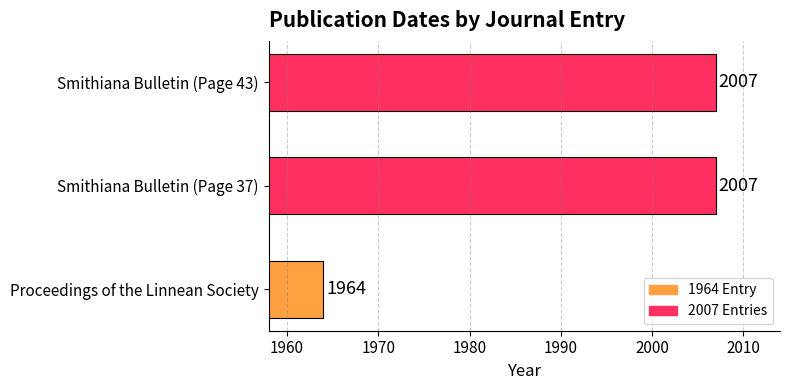

What value does the data have at Smithiana Bulletin (Page 37)?

2007